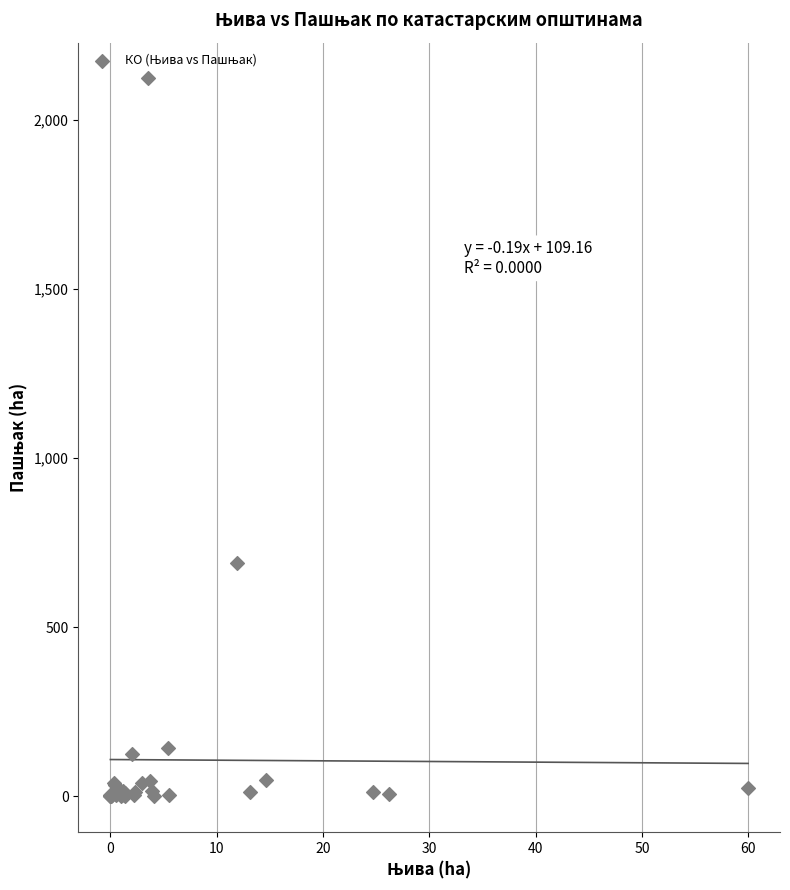

What Y value in the scatter plot is closest to 1060?

688.8